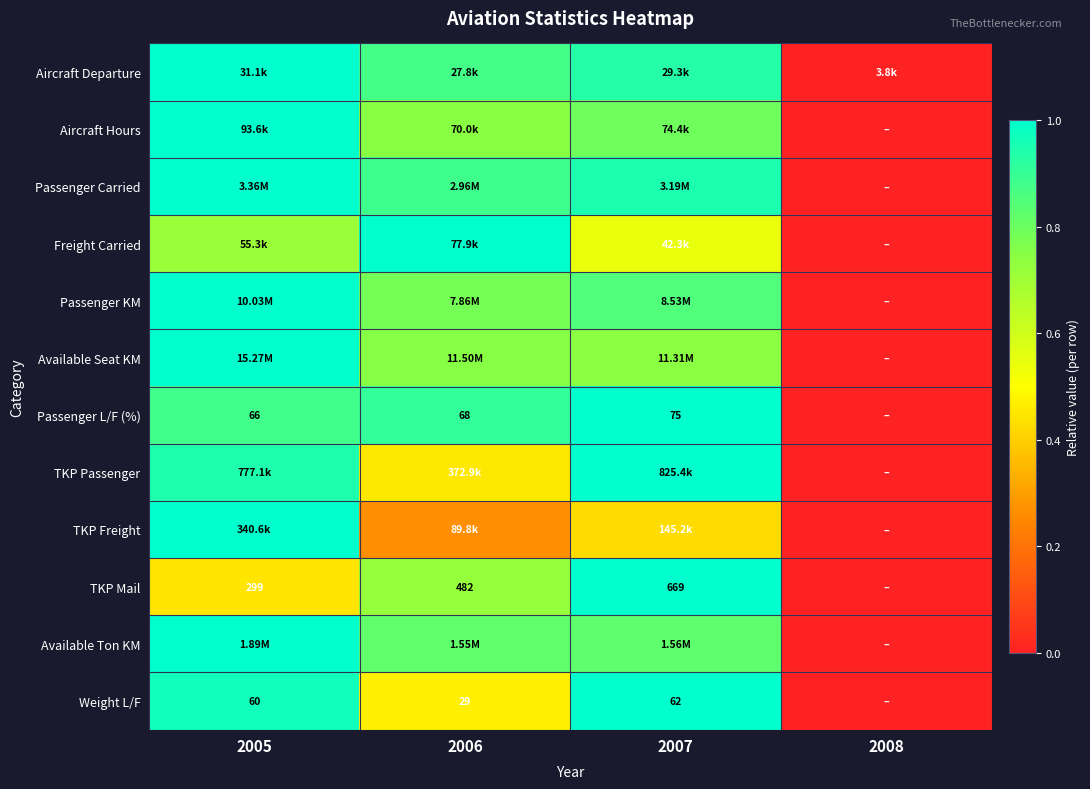

How many data points does each series have?

4